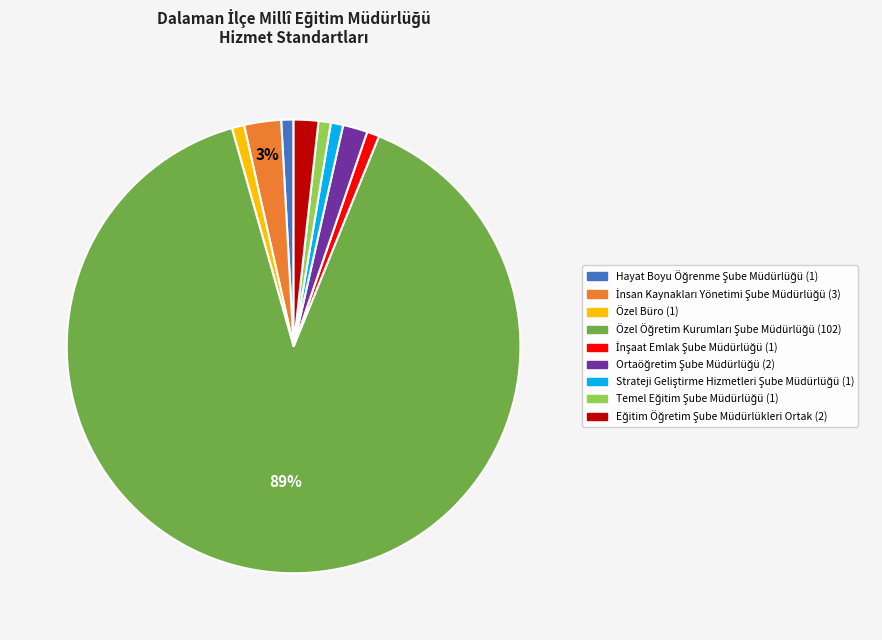

To the nearest percent, what portion does Özel Büro represent?

1%